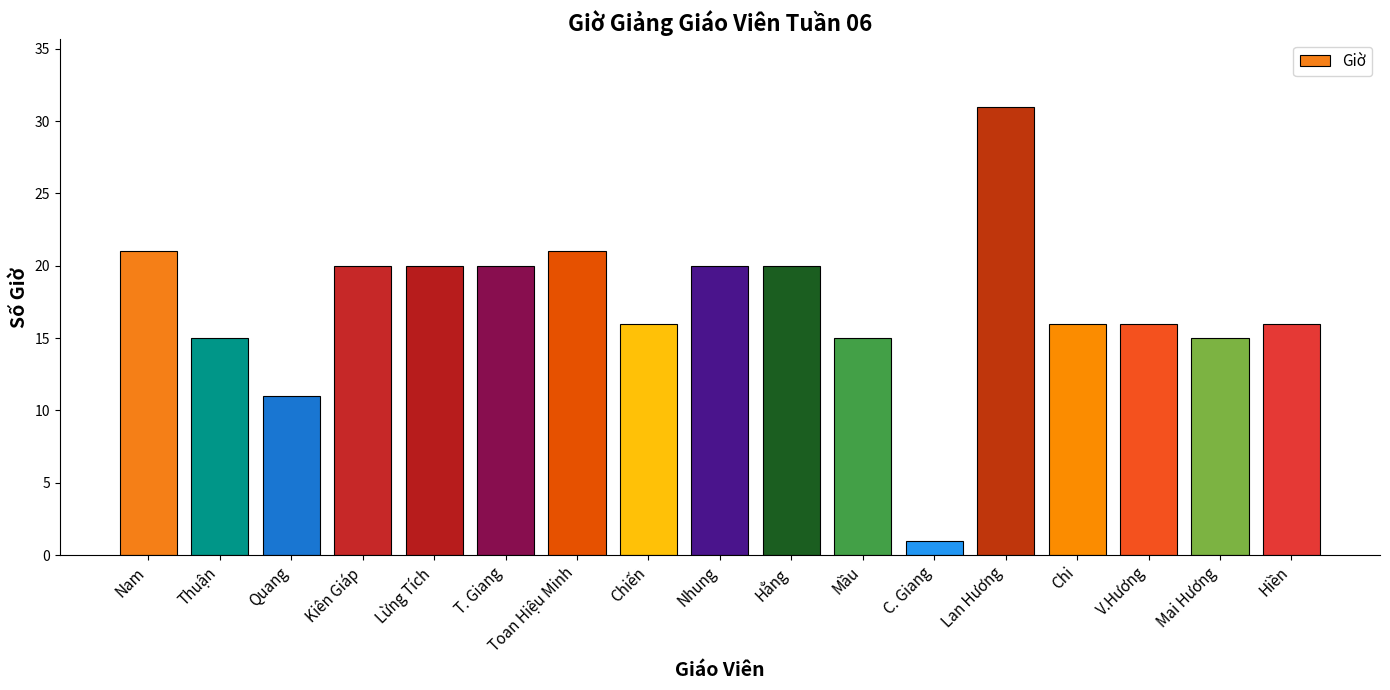

Is it true that the value at Quang is 11?

True